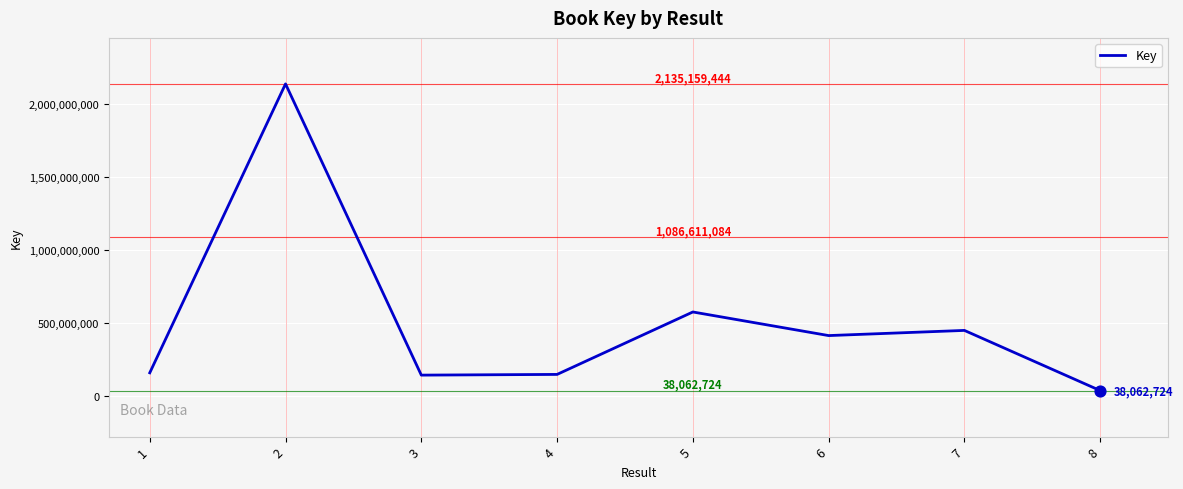

What is the change in value from 1 to 7?

+289934816